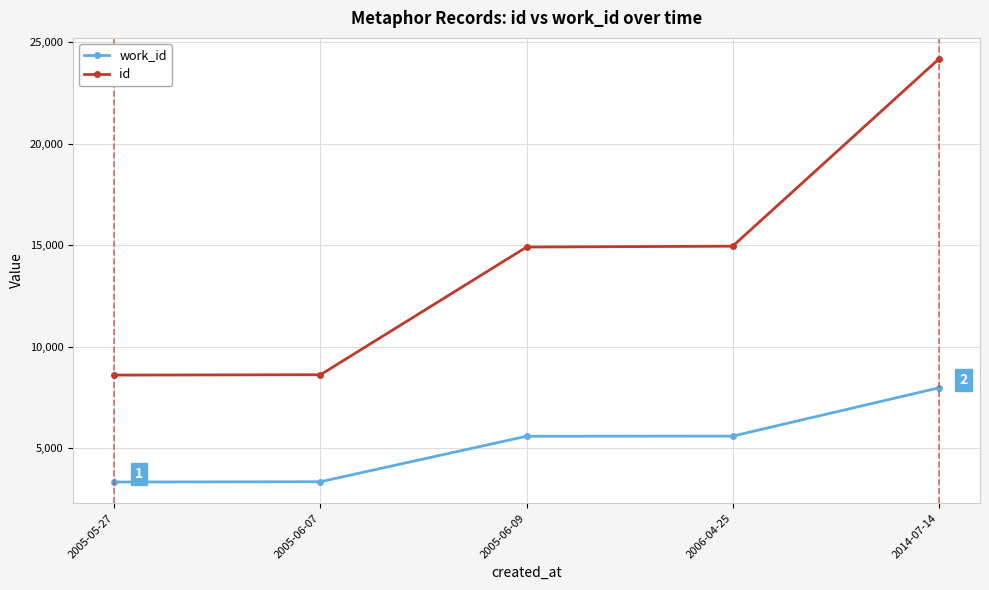

Rank the series at 2005-05-27 from lowest to highest value.

work_id, id